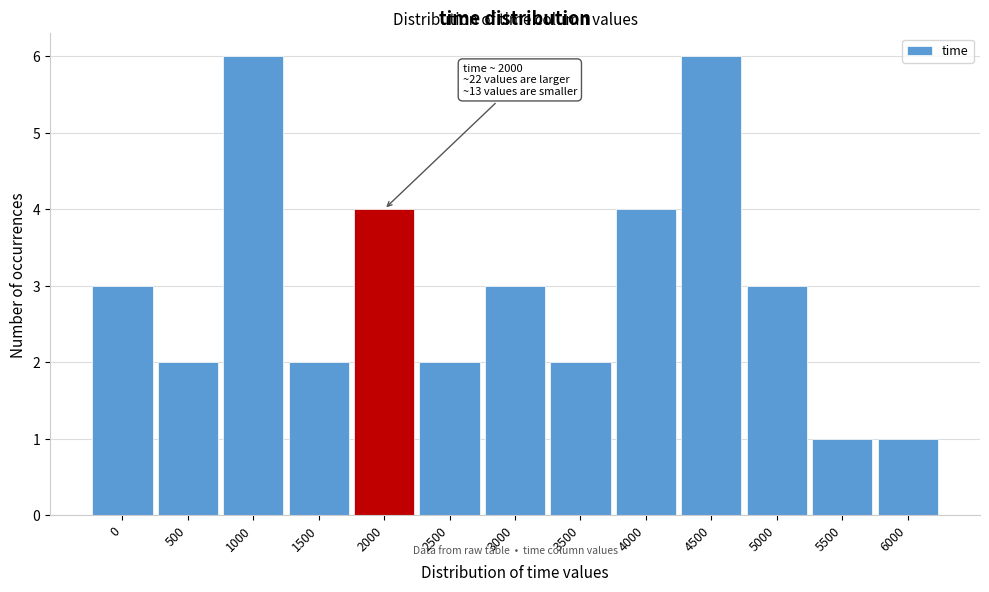

Reading right to left, list all the values displayed in this chart.

1	1	3	6	4	2	3	2	4	2	6	2	3